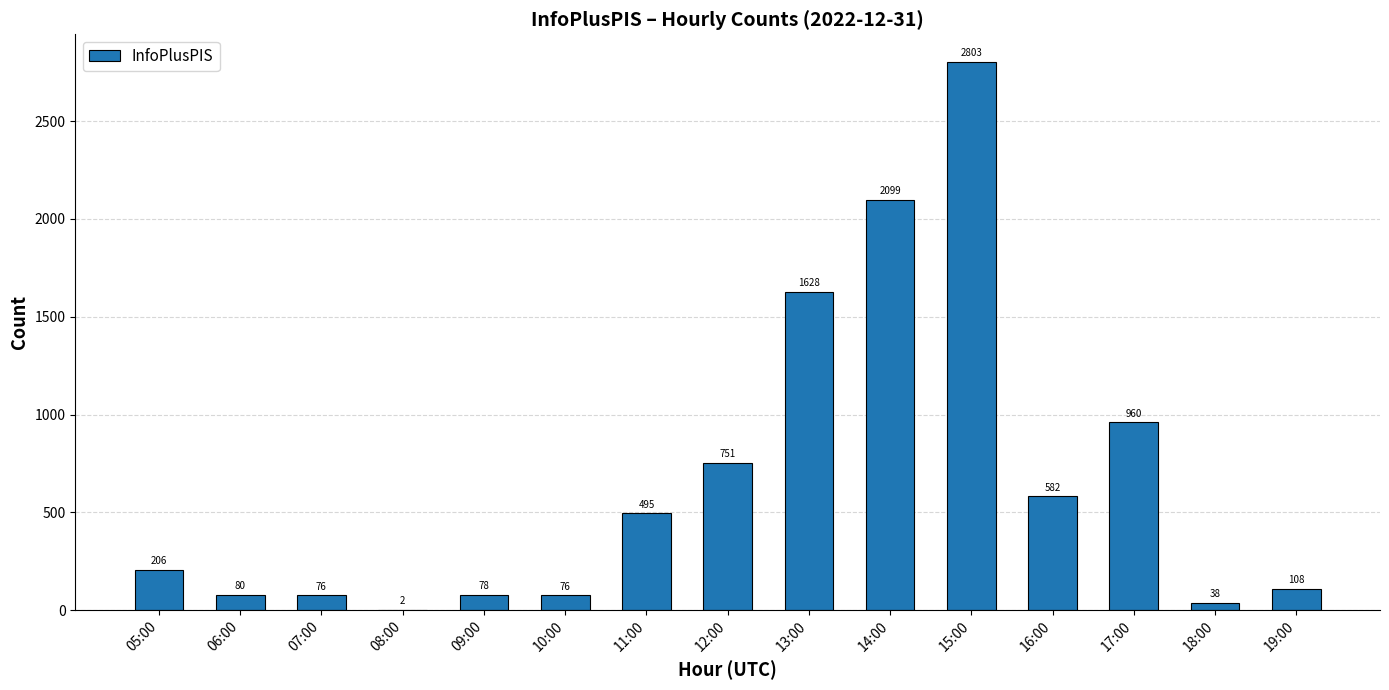

What is the sum of all values?

9982